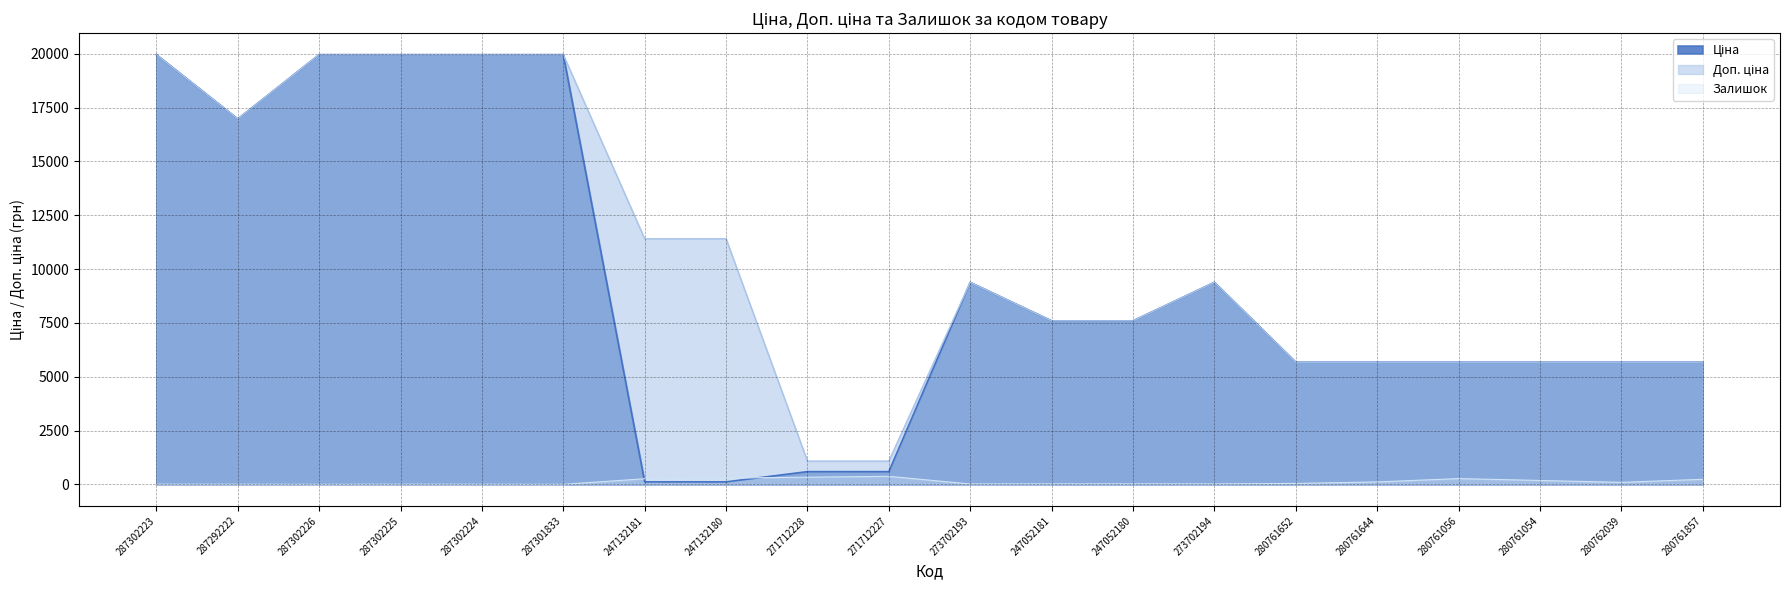

Read the Ціна value at 287302226.

19964.2